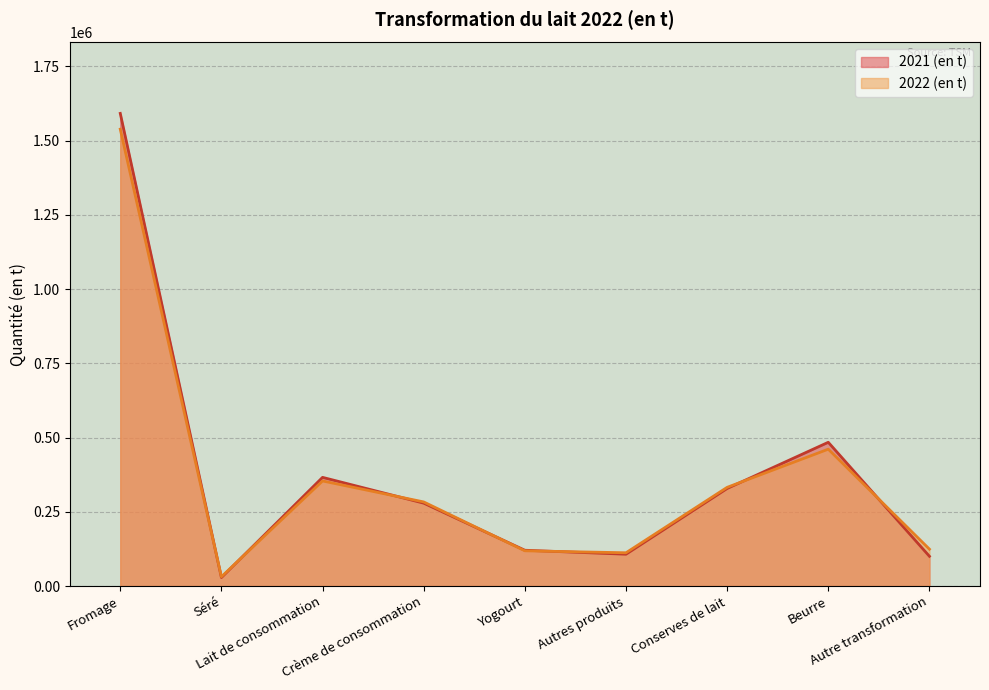

What is the difference between the maximum and minimum values in the 2021 (en t) series?

1562725